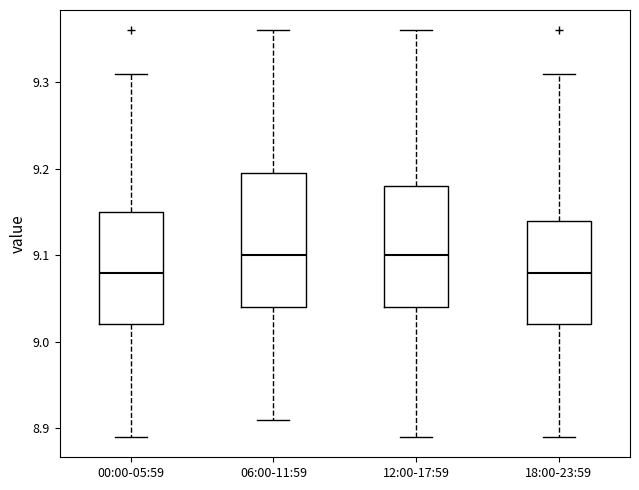

Reading left to right, transcribe this box plot: for each box, give where its median line is, the range the box spans, and where its two whiskers end, as read against the y-axis. The values are not printed on the chart, so give them approximately, as read against the axis.

00:00-05:59: median 9.08, box 9.02 to 9.15, whiskers 8.89 to 9.31
06:00-11:59: median 9.10, box 9.04 to 9.20, whiskers 8.91 to 9.36
12:00-17:59: median 9.10, box 9.04 to 9.18, whiskers 8.89 to 9.36
18:00-23:59: median 9.08, box 9.02 to 9.14, whiskers 8.89 to 9.31